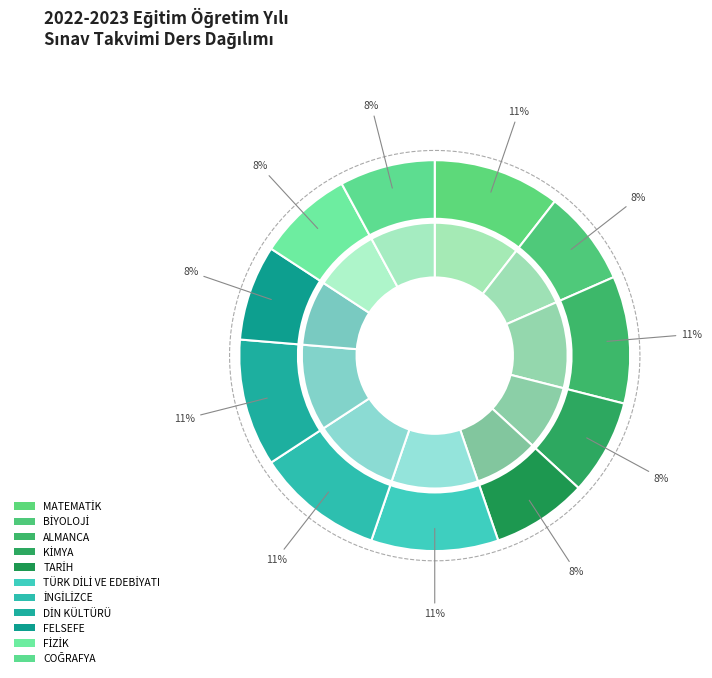

What is the smallest slice in the pie chart?

BİYOLOJİ